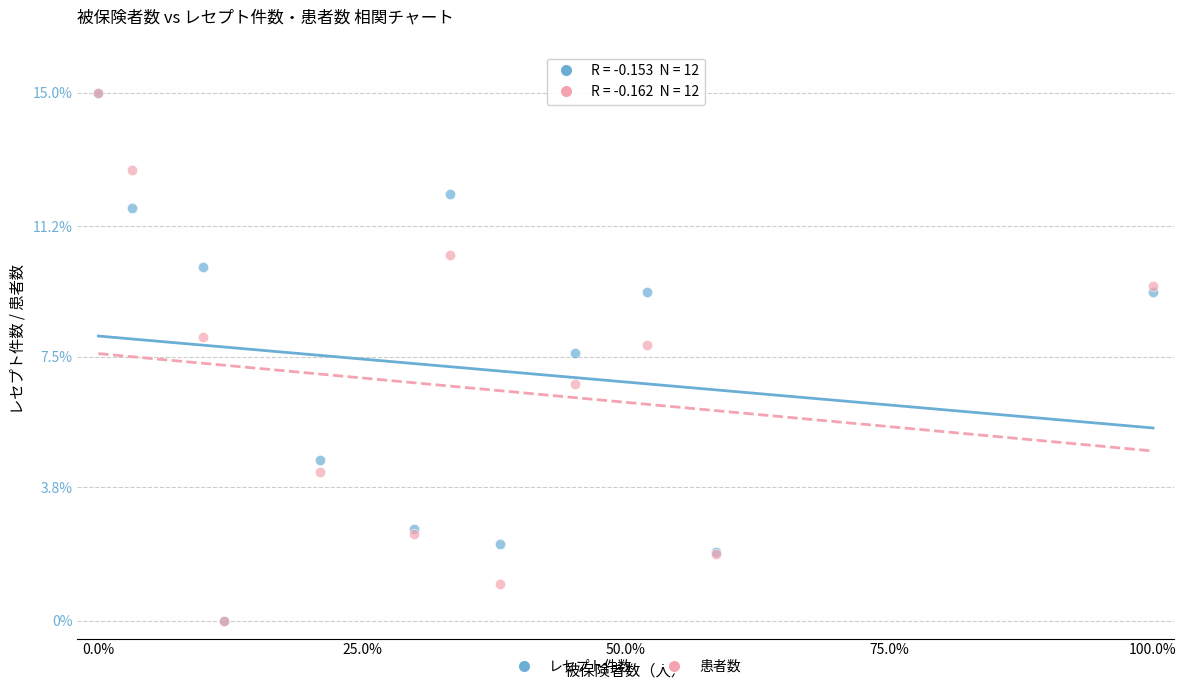

In the 患者数 series, what Y value is closest to 7?

6.7